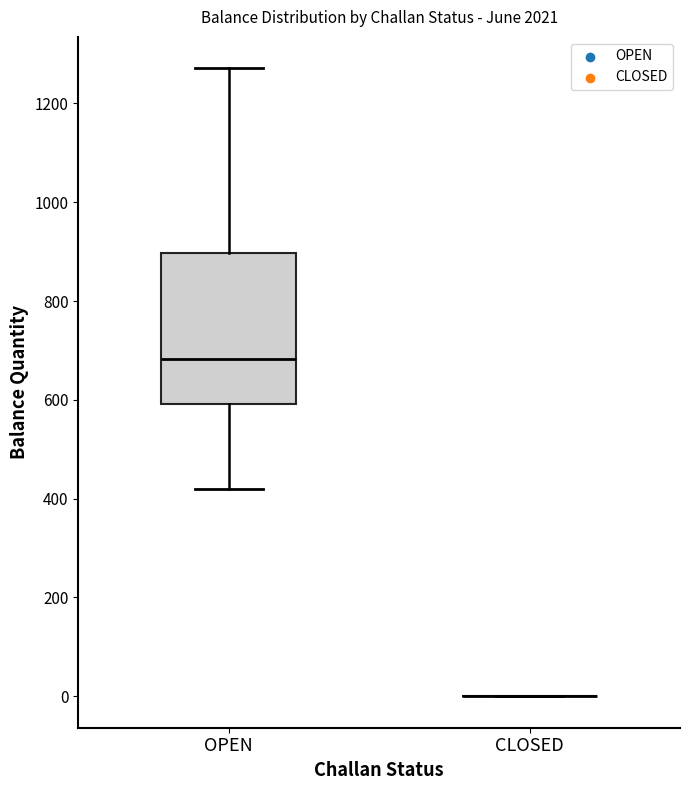

Reading left to right, read every box against the y-axis: the position of its median line, the range the box covers, and the ends of its whiskers. The values are not printed on the chart, so give them approximately, as read against the axis.

OPEN: median 680, box 600 to 900, whiskers 420 to 1280
CLOSED: box collapsed to a line at 0, whiskers 0 to 0